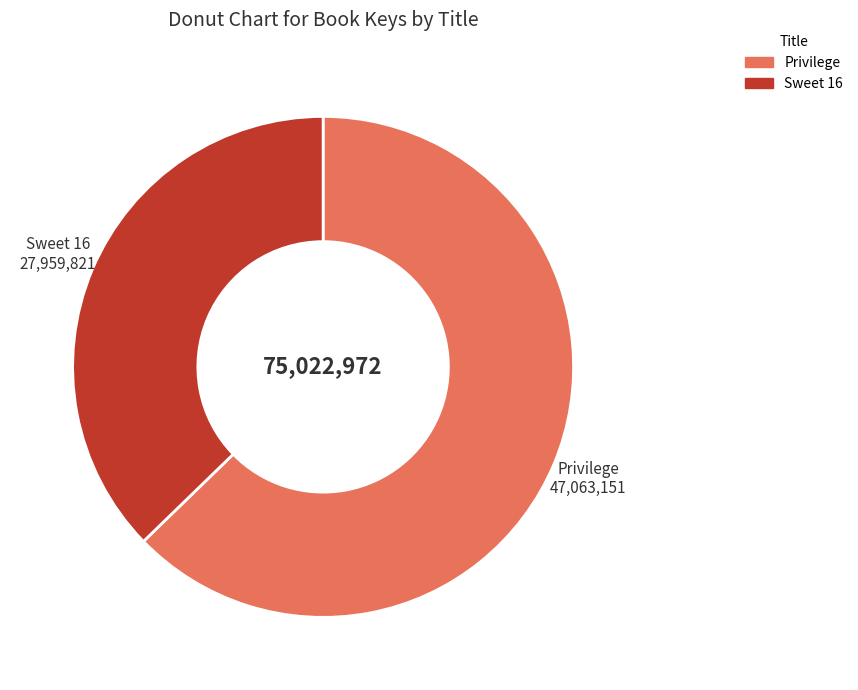

The Sweet 16 slice represents 50% of the pie. True or false?

False